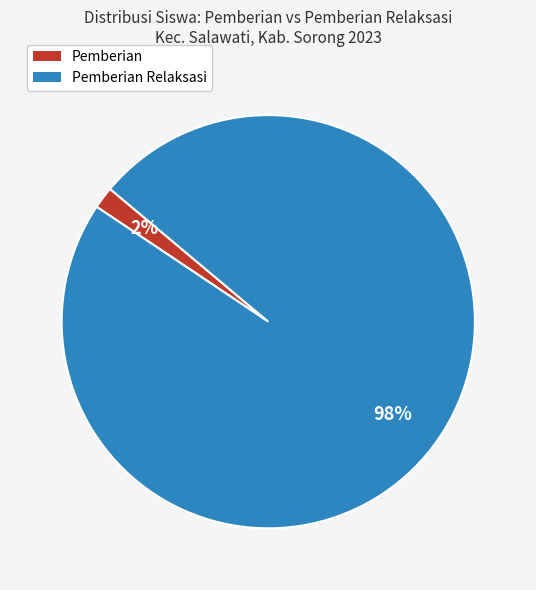

How many slices are in this pie chart?

2